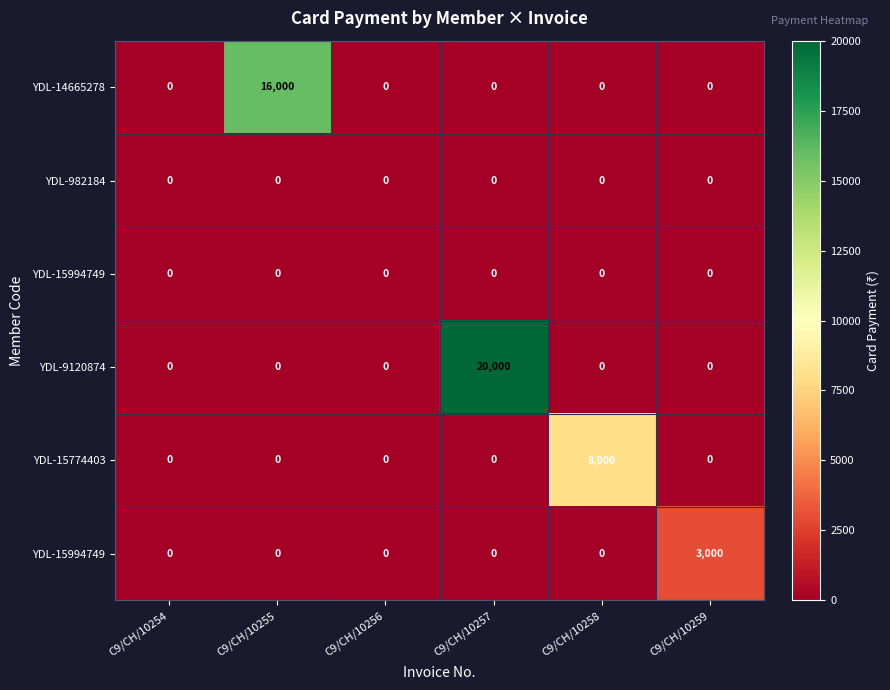

What is the spread (max minus min) of values at C9/CH/10258?

8000